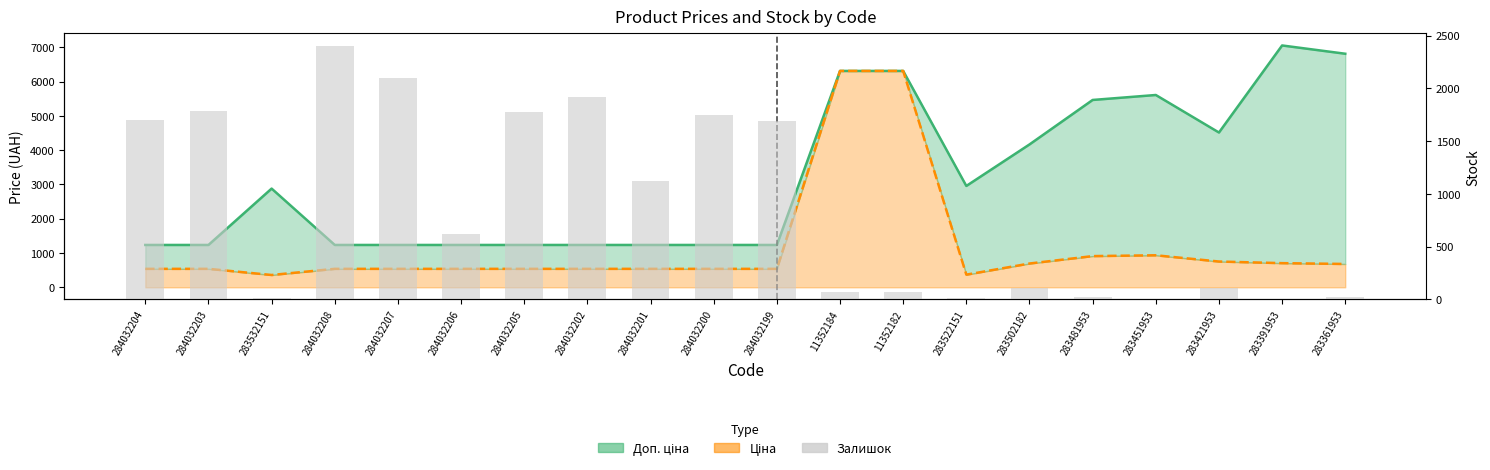

At which label does Ціна first exceed 539?

11352184